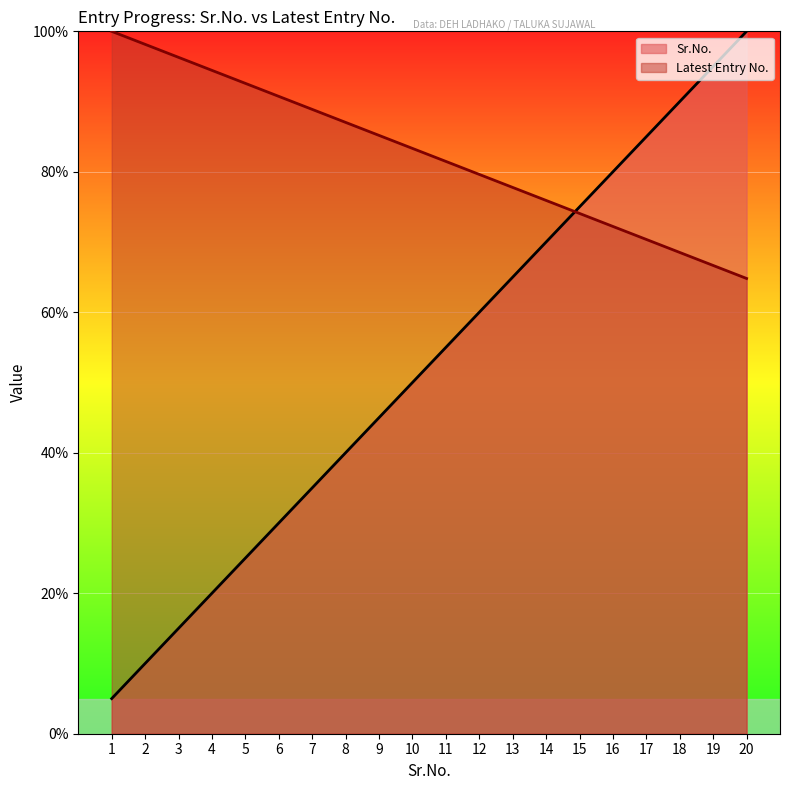

What is the difference between the second highest and second lowest values in the Latest Entry No. series?

31.5